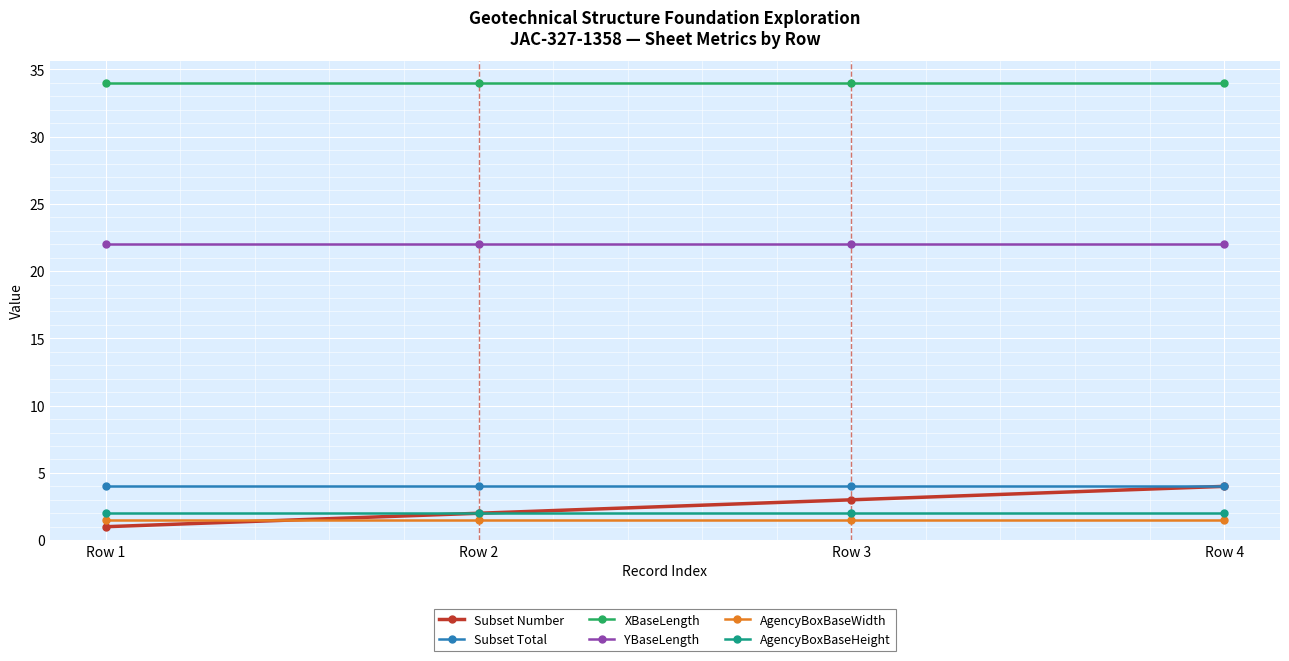

What is the lowest value of the XBaseLength series?

34.0